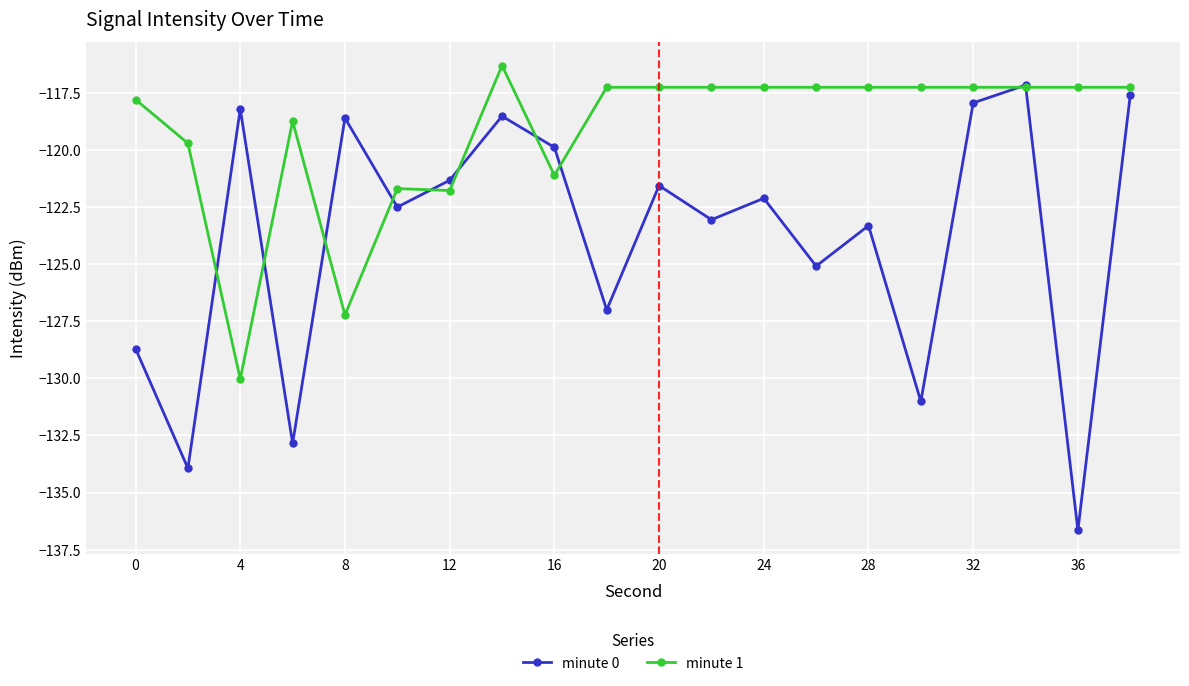

True or false: minute 1 has more than 0 interior local peaks.

True